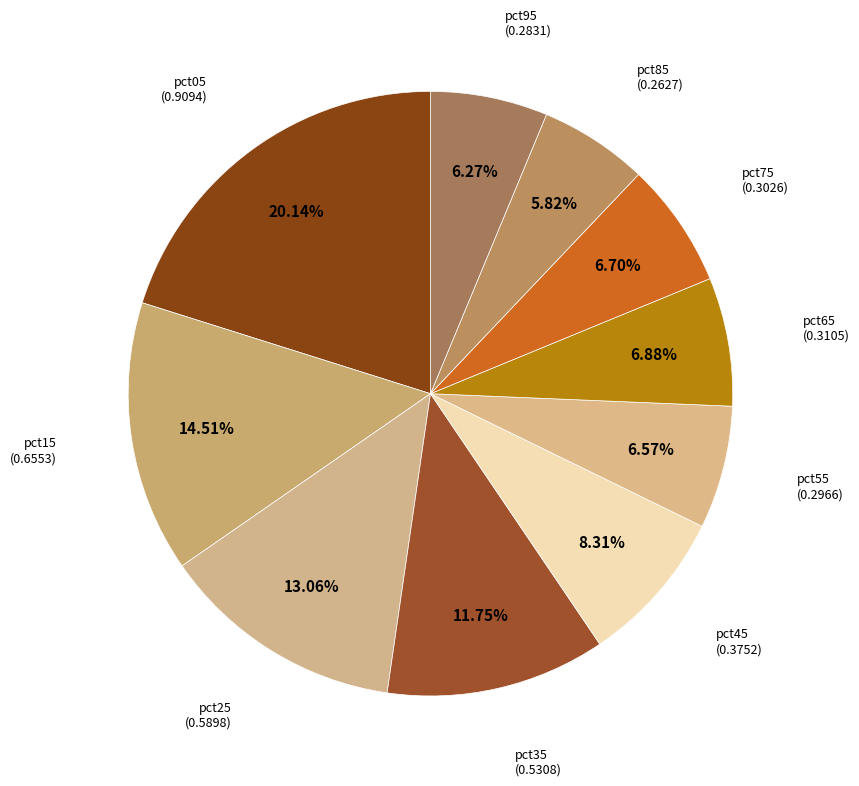

To the nearest percent, what is the difference between the largest and smallest slice percentages?

14%